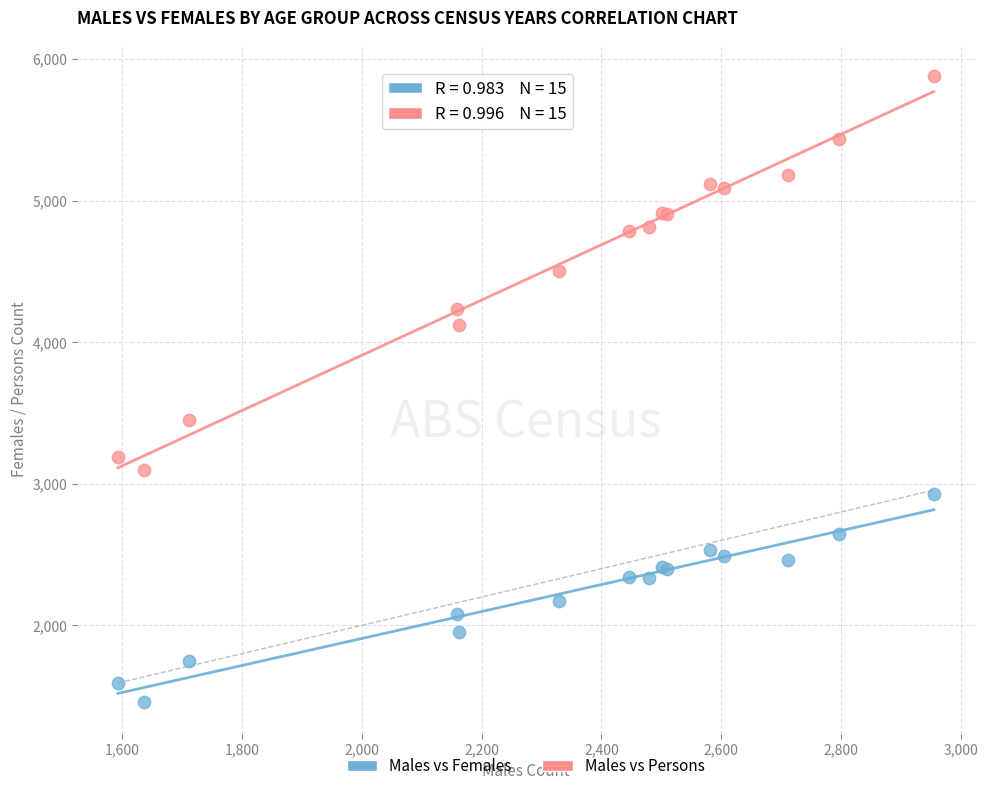

Across all series, what Y value is closest to 3668?

3453